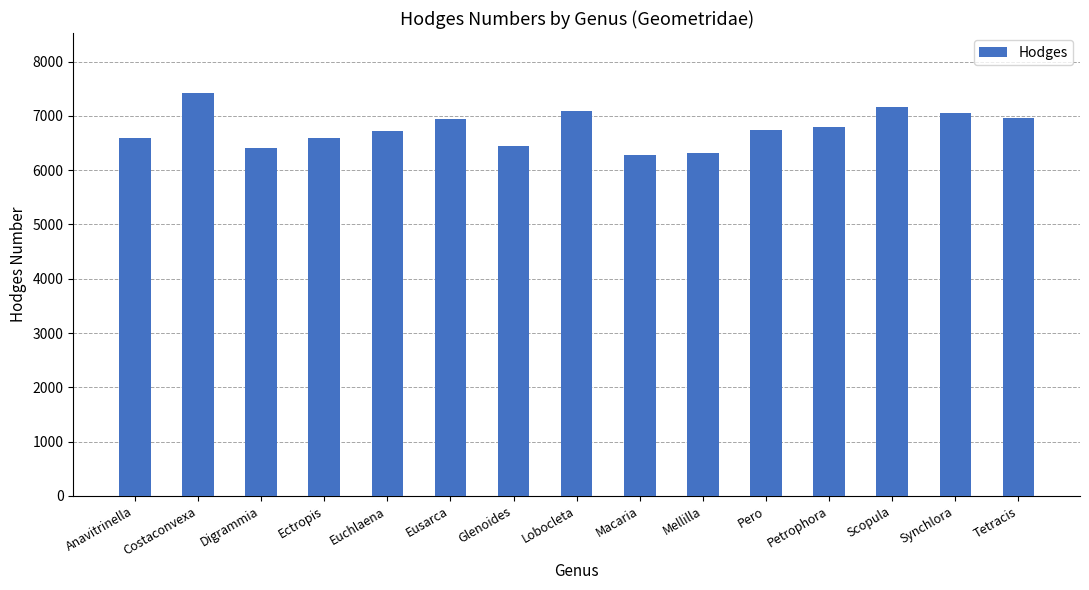

What position from the right is Anavitrinella?

15